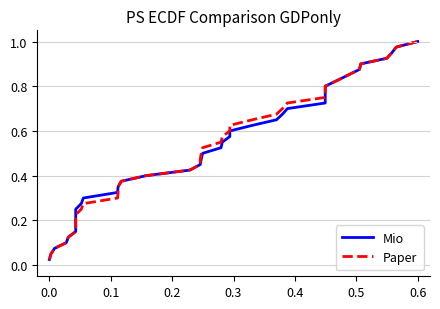

What is the average value of the Paper series?

0.5